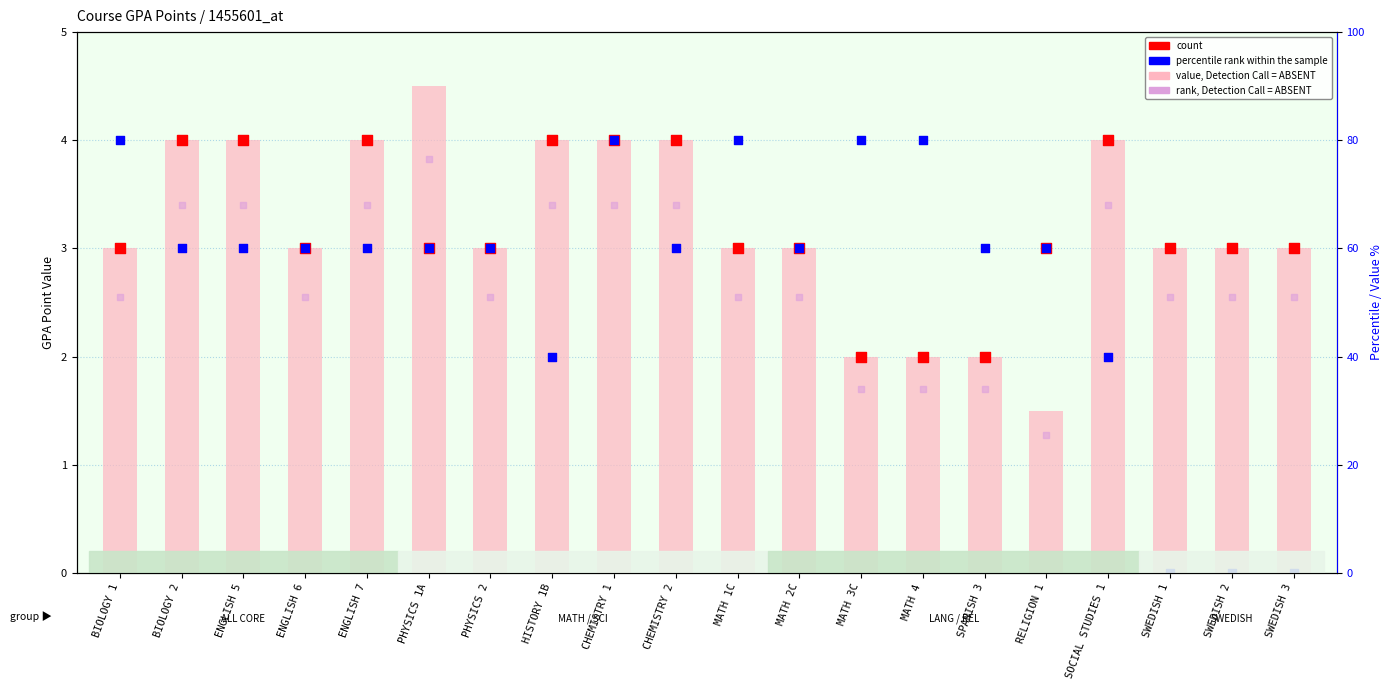

At which category is the sum across all series the highest?

CHEMISTRY 1